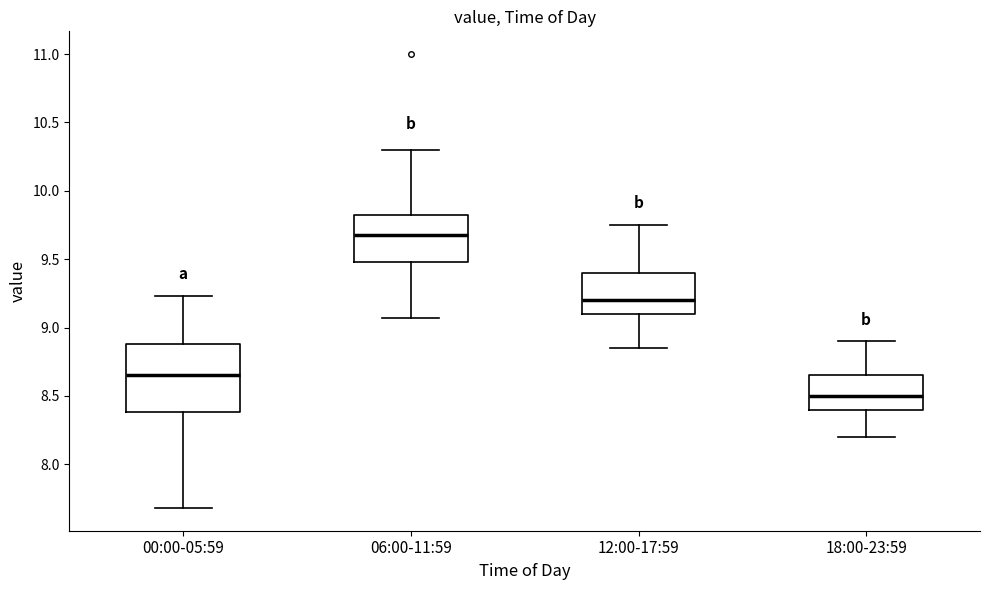

Which box's median line is the highest?

06:00-11:59